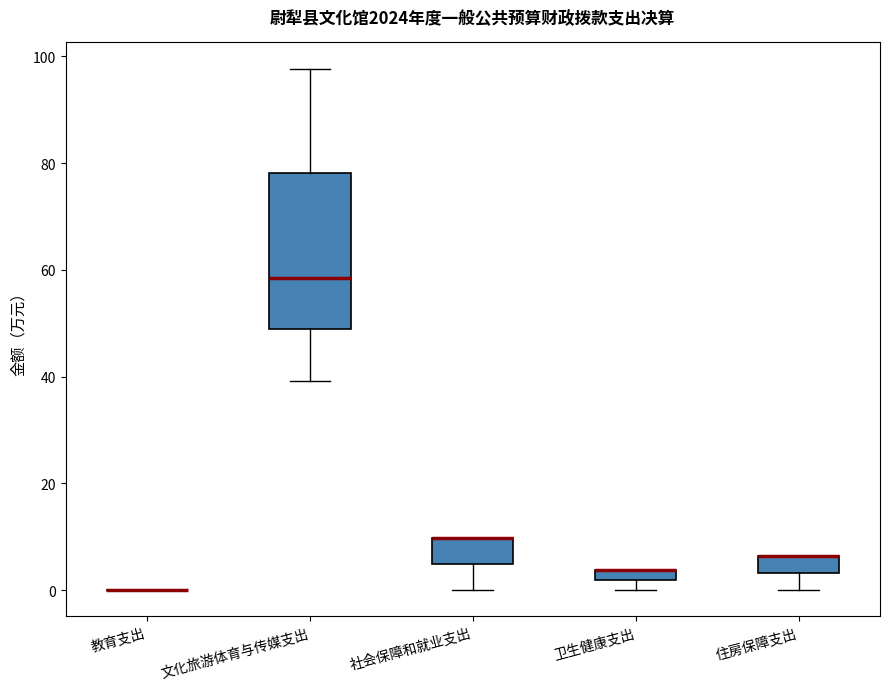

Which box is the tallest, from its lower edge to its upper edge?

文化旅游体育与传媒支出